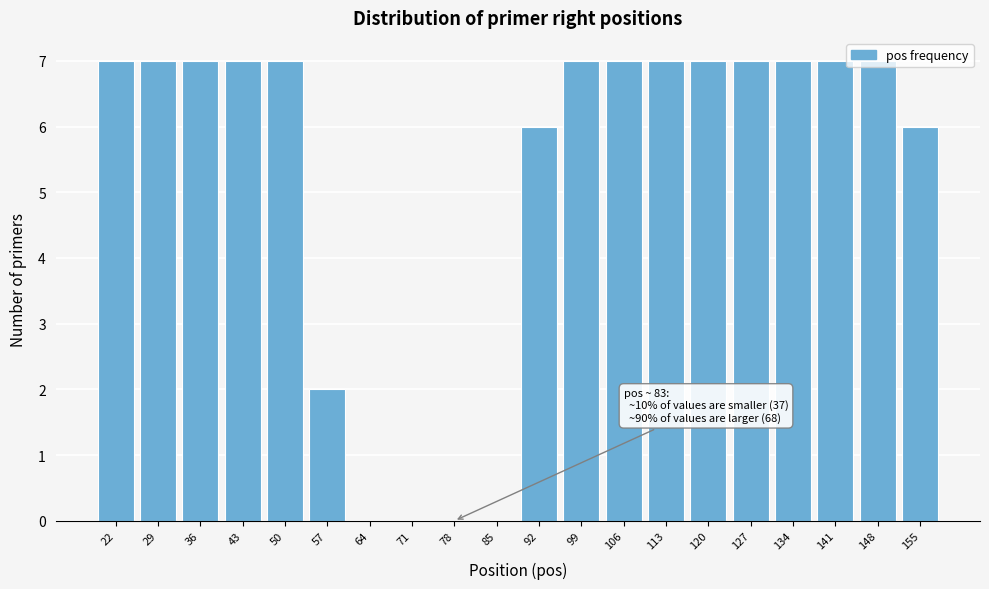

What is the ratio of the value at 99 to the value at 106?

1.0